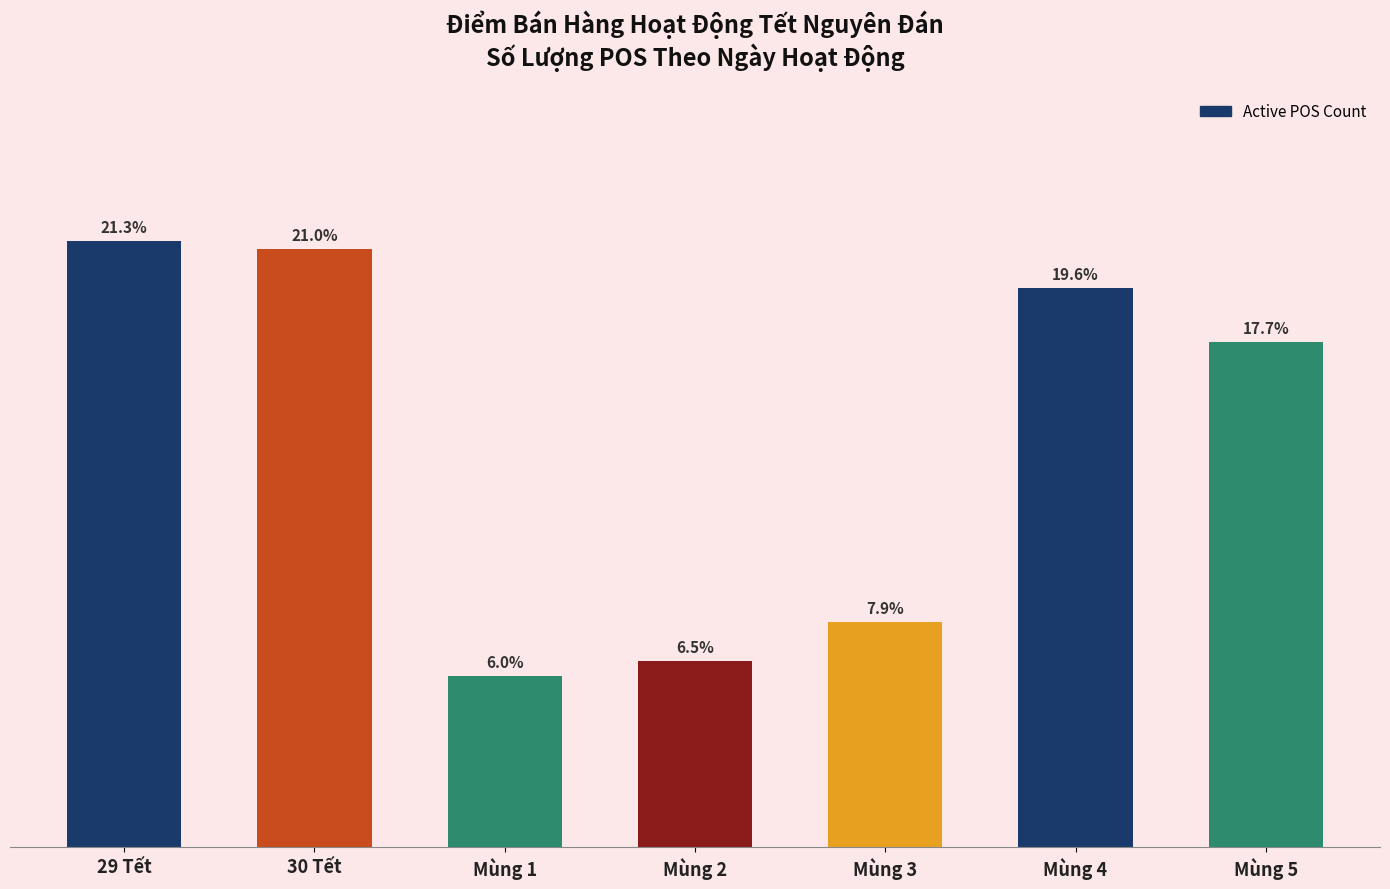

How many values are below 65?

3